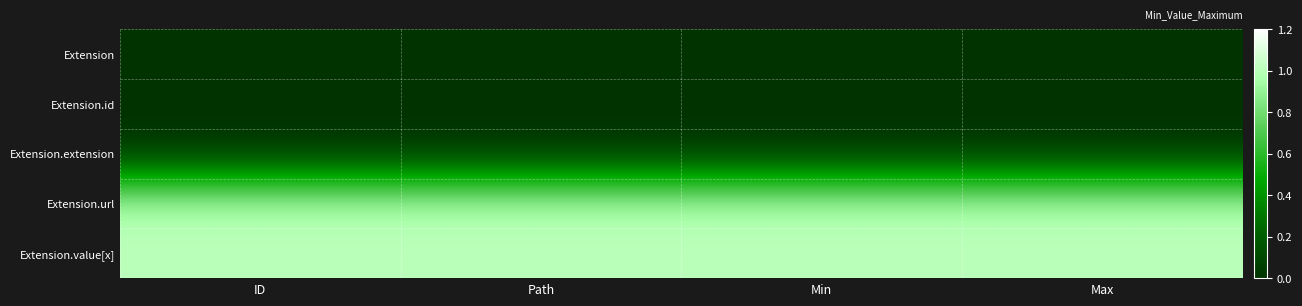

Count the number of categories in the chart.

4